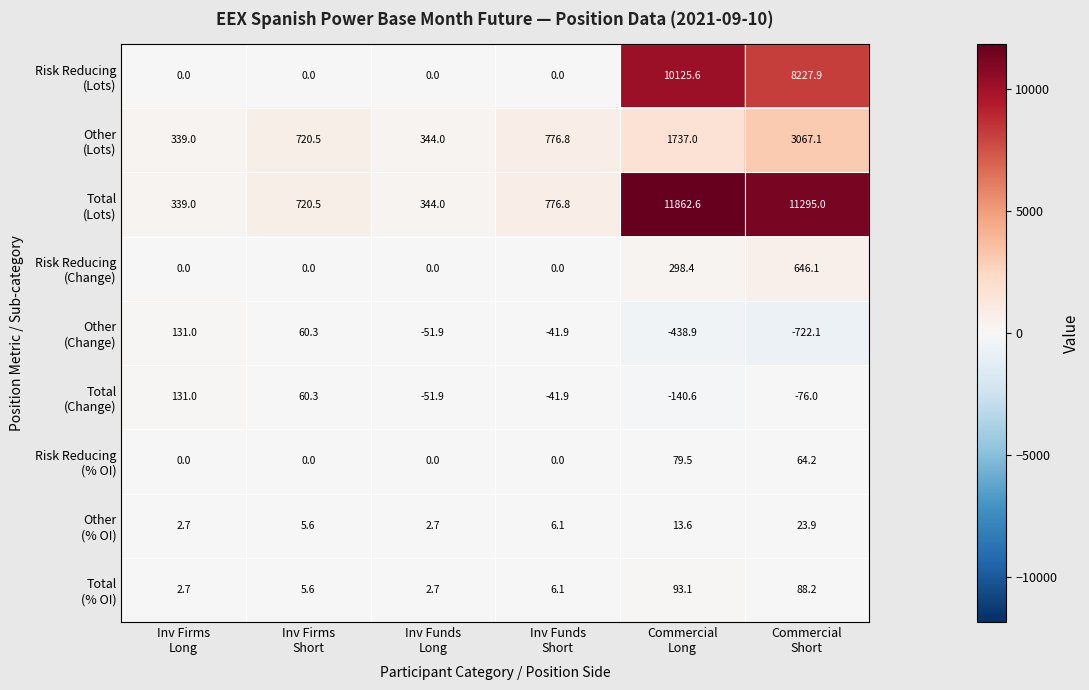

What is the smallest value displayed?

-722.1